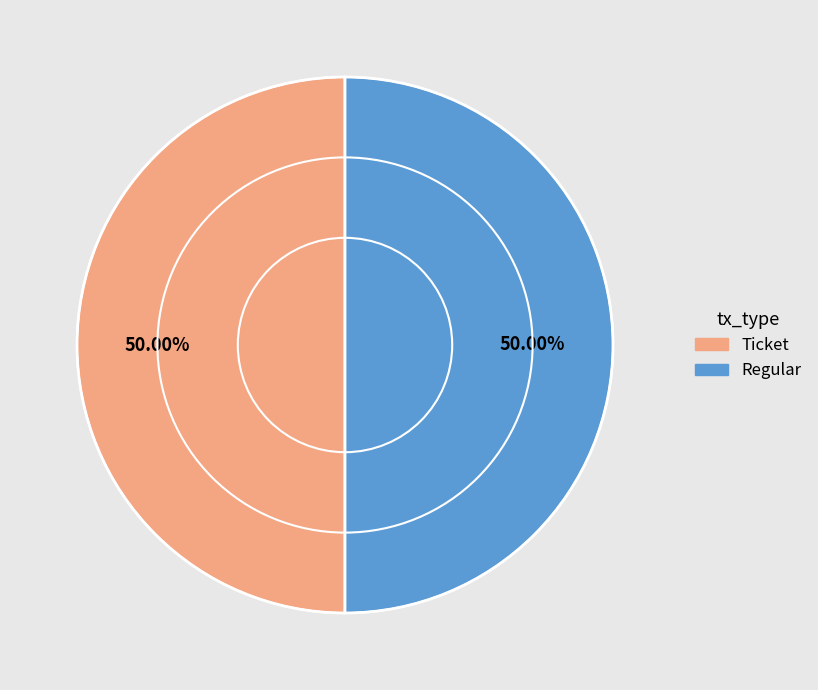

Is the sum of Ticket and Regular greater than half?

Yes